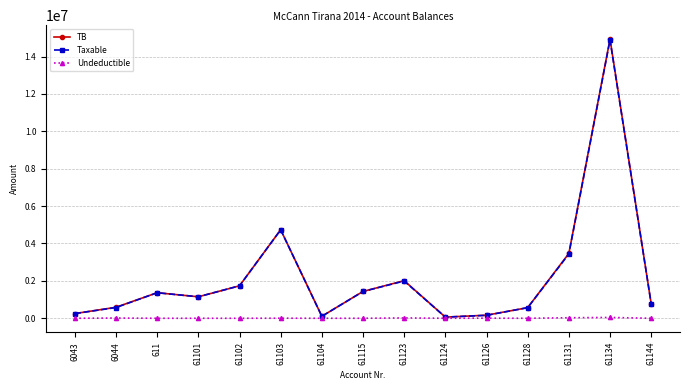

At which category is the sum across all series the highest?

61134